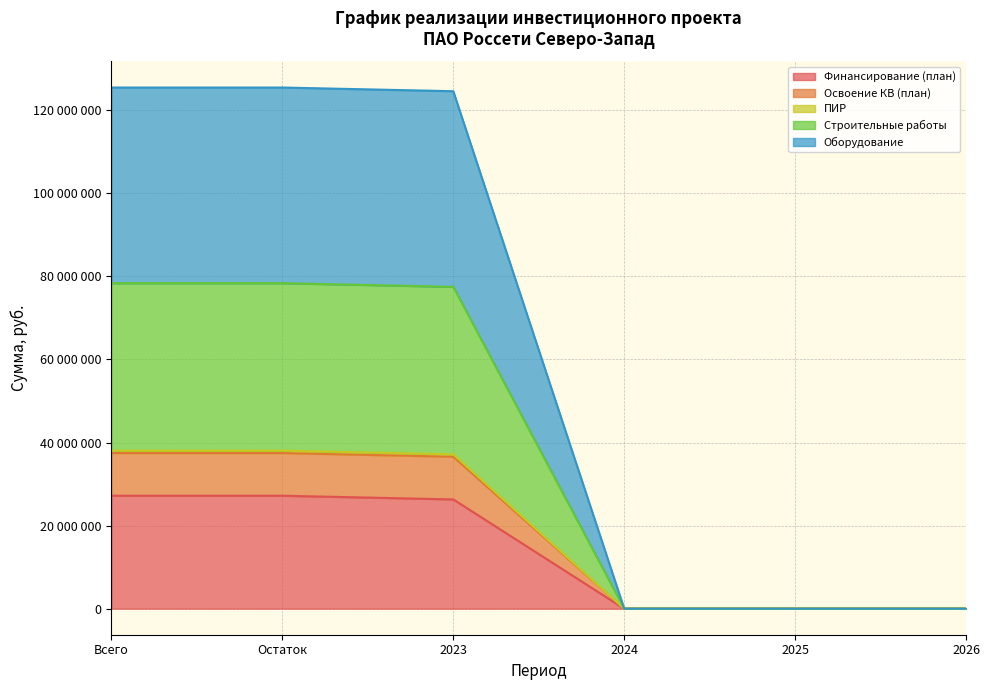

What is the difference between the maximum and minimum values in the Строительные работы series?

38051638